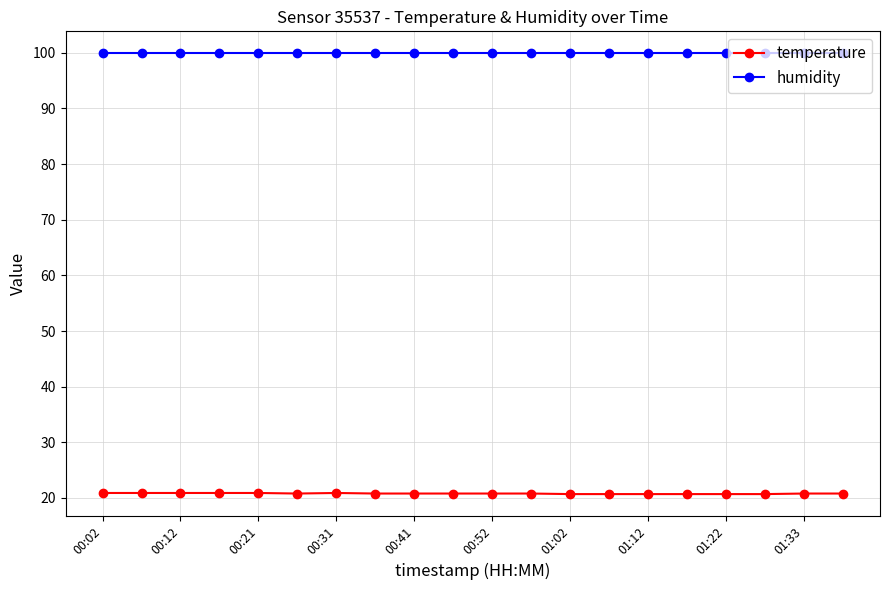

Which series has the largest range (max minus min)?

temperature